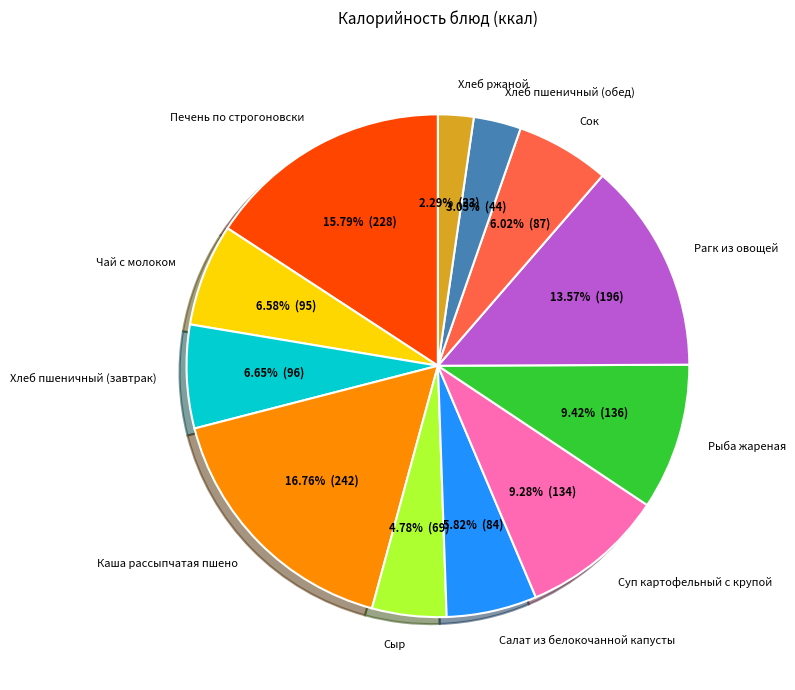

What is the smallest slice in the pie chart?

Хлеб ржаной